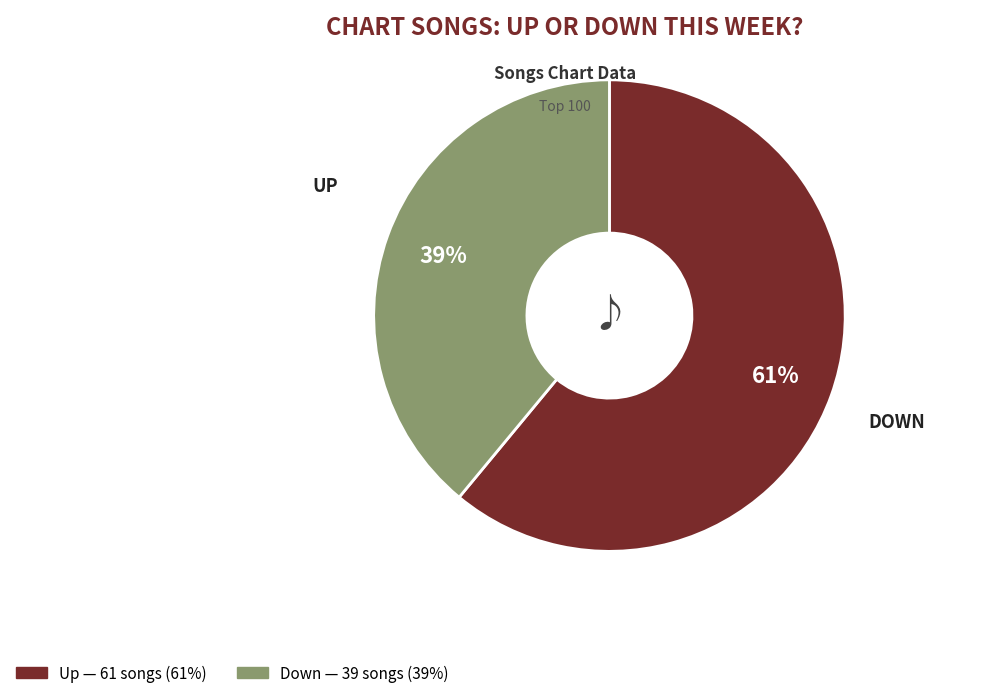

Count the number of slices in the pie.

2